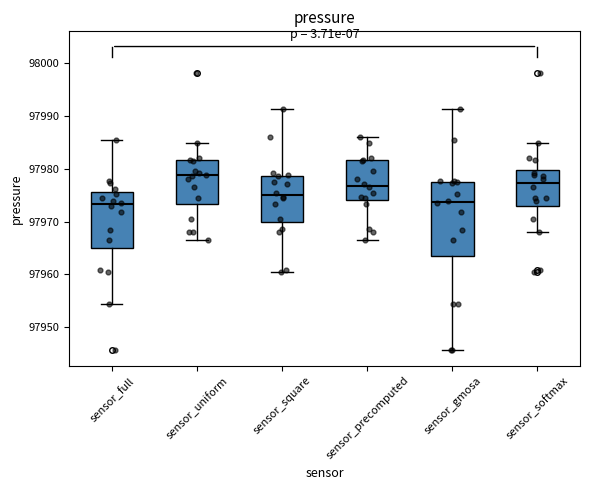

Which box is the tallest, from its lower edge to its upper edge?

sensor_gmosa